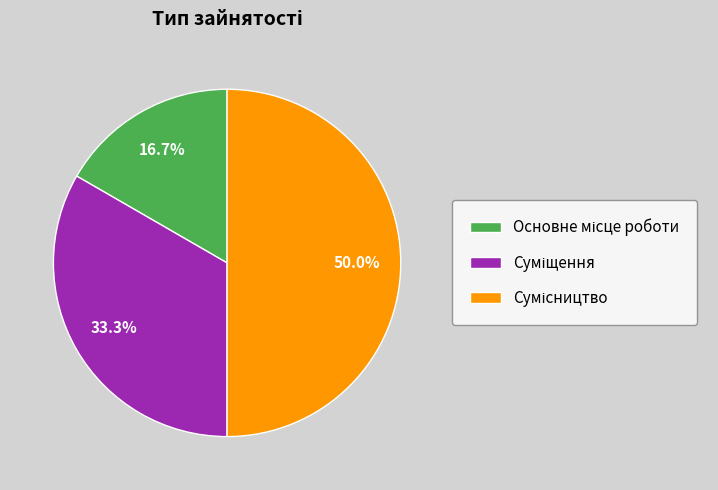

To the nearest percent, what percentage of the pie is Сумісництво?

50%